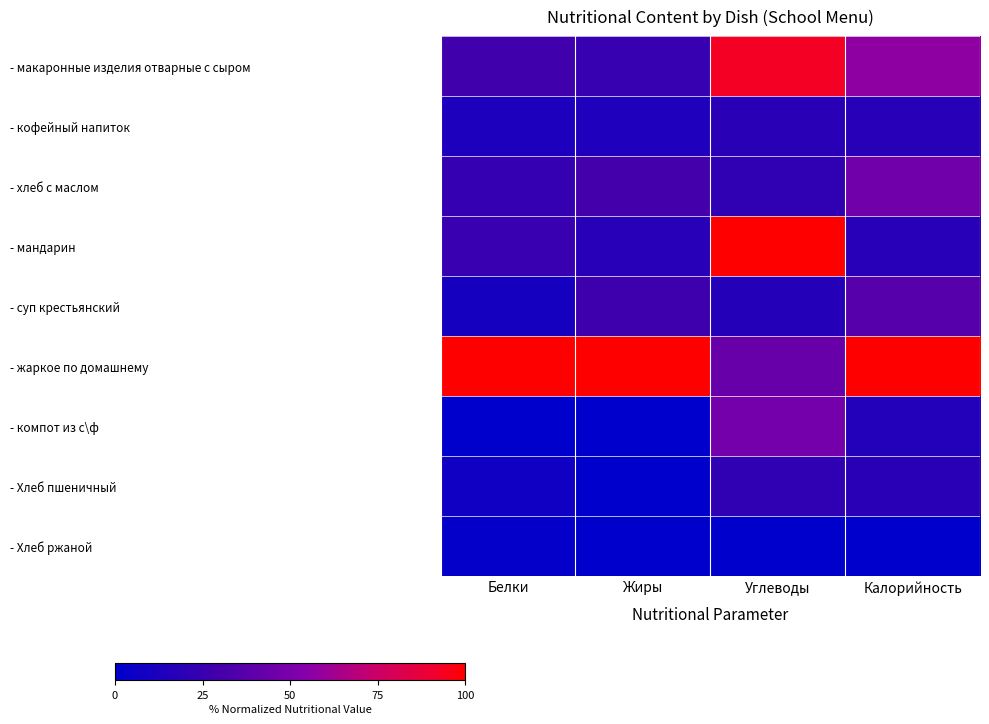

What is the difference between the highest and lowest values at Жиры?

100.0